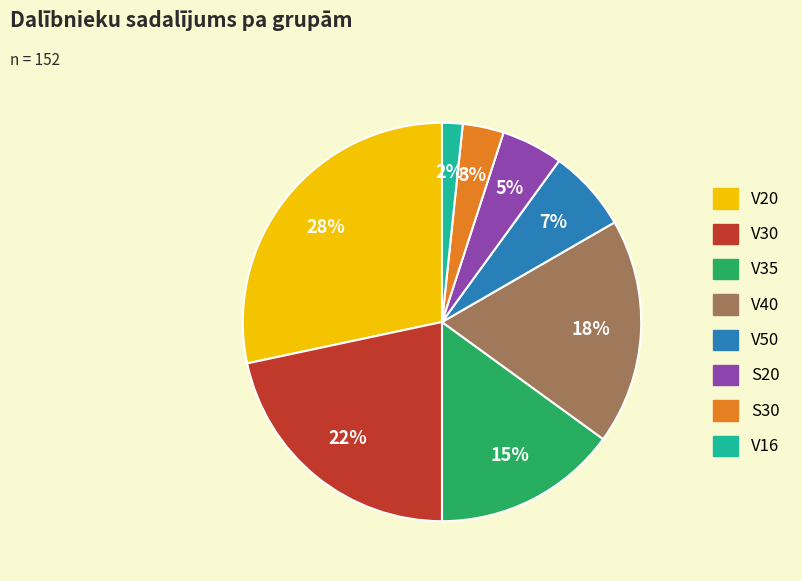

Do S30 and V50 together represent more than half of the pie?

No